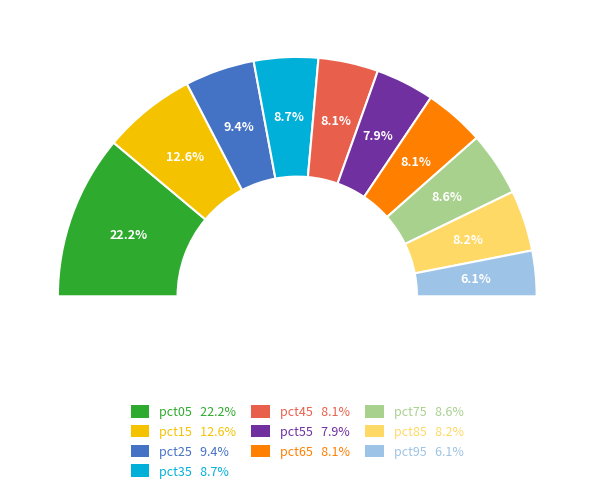

Rank the categories by value from highest to lowest.

pct05, pct15, pct25, pct35, pct75, pct85, pct65, pct45, pct55, pct95